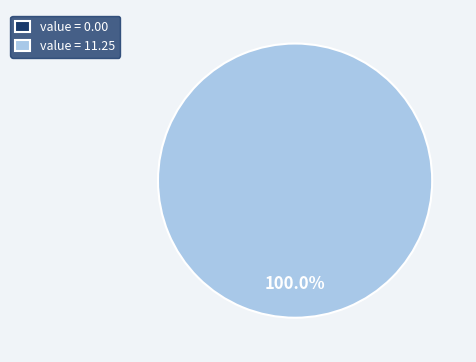

To the nearest percent, what is the average slice percentage?

50%